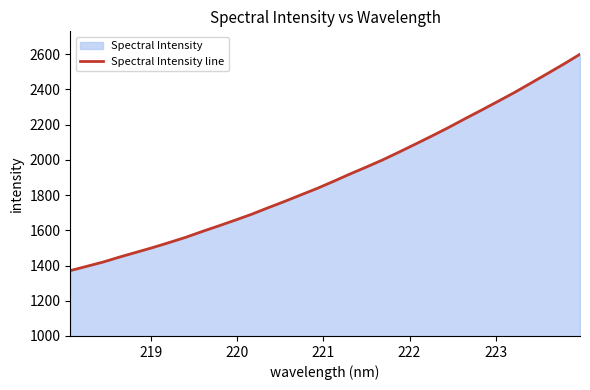

What is the greatest value displayed?

2599.3